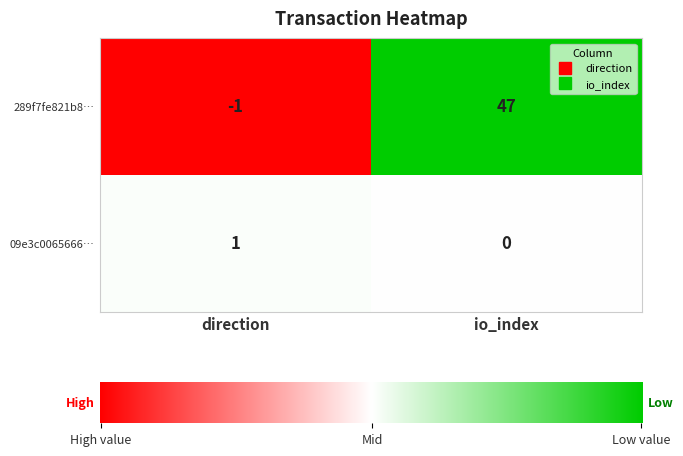

At direction, list the series in order from largest to smallest.

09e3c0065666…, 289f7fe821b8…